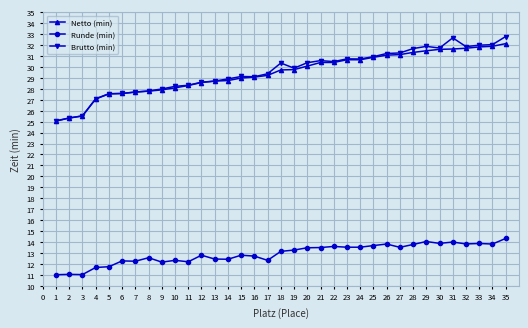

Does the chart display data point markers on the line(s)?

Yes